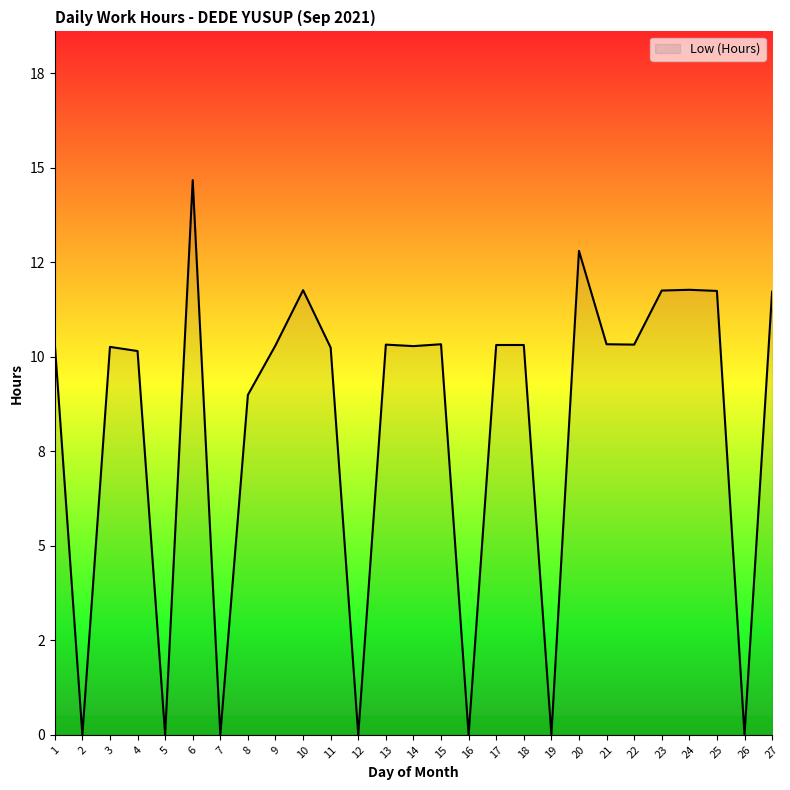

Where is the data nearest to the value 7?

8